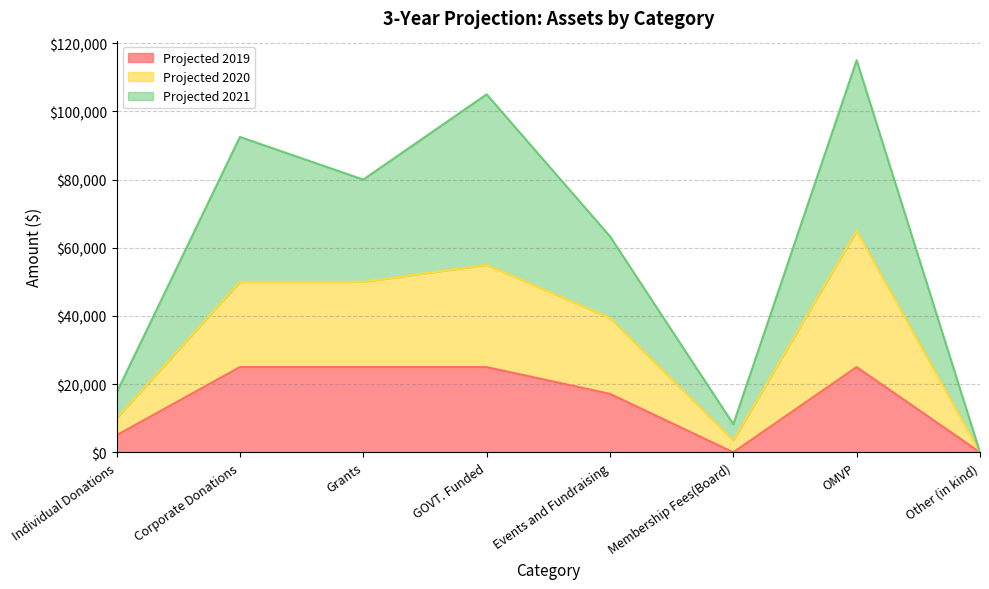

True or false: Projected 2019 and Projected 2020 intersect in this chart.

False